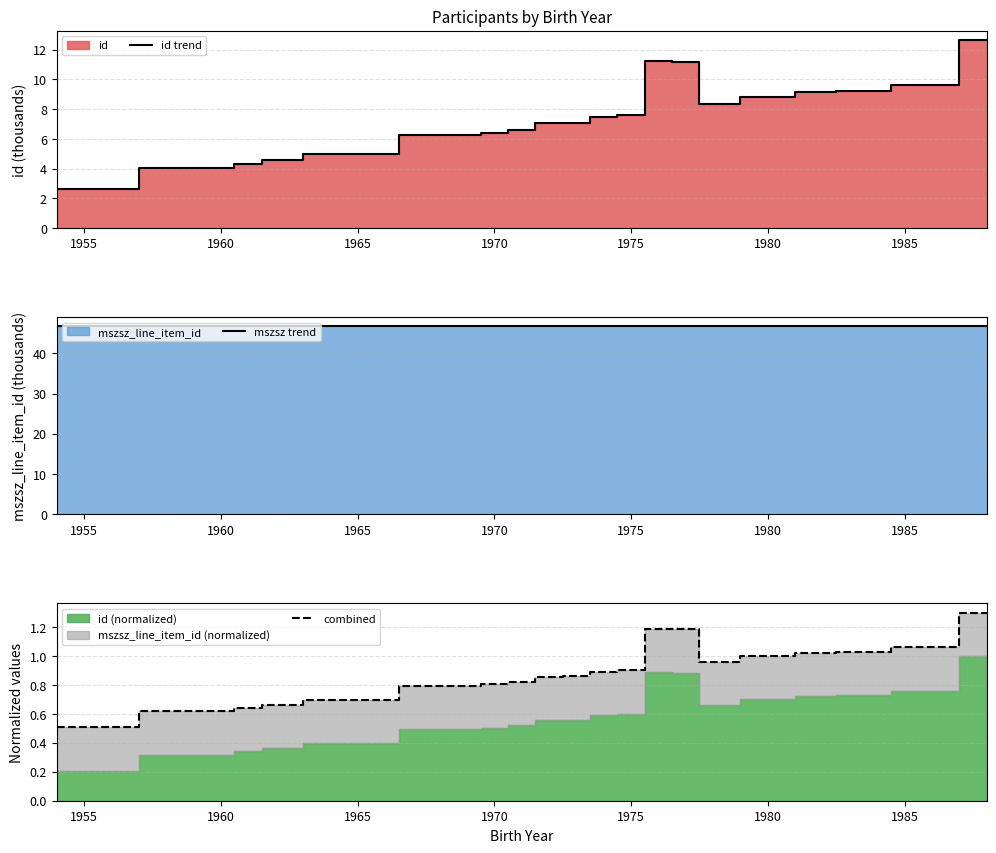

In mszsz trend, how many points are higher than both neighbors (excluding endpoints)?

1